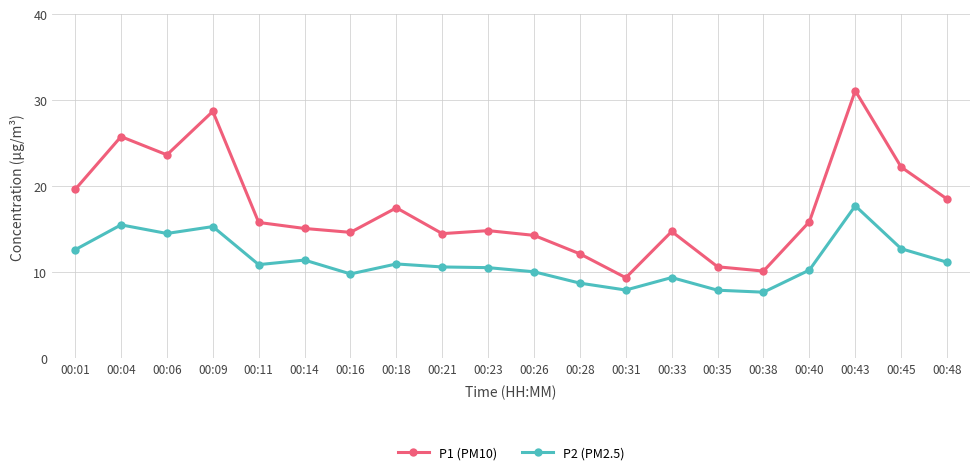

At how many categories does at least one series exceed 23?

4